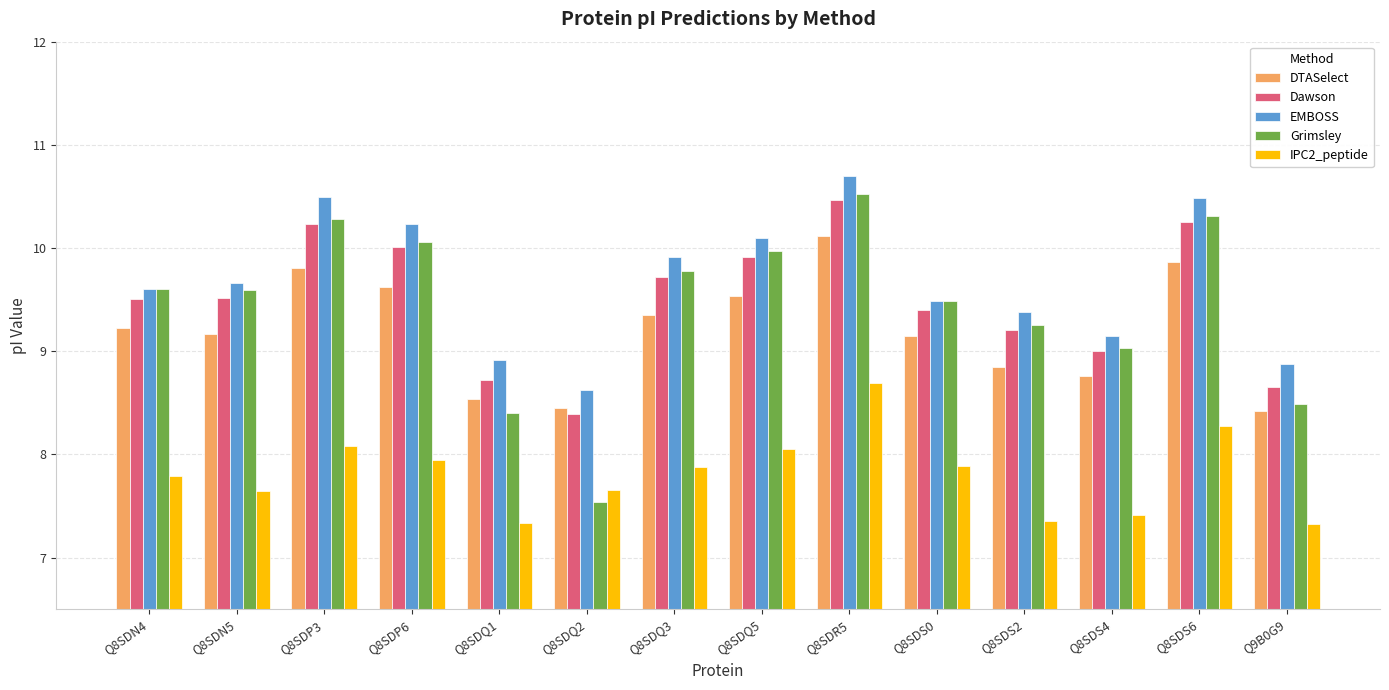

What is the greatest value displayed?

10.7